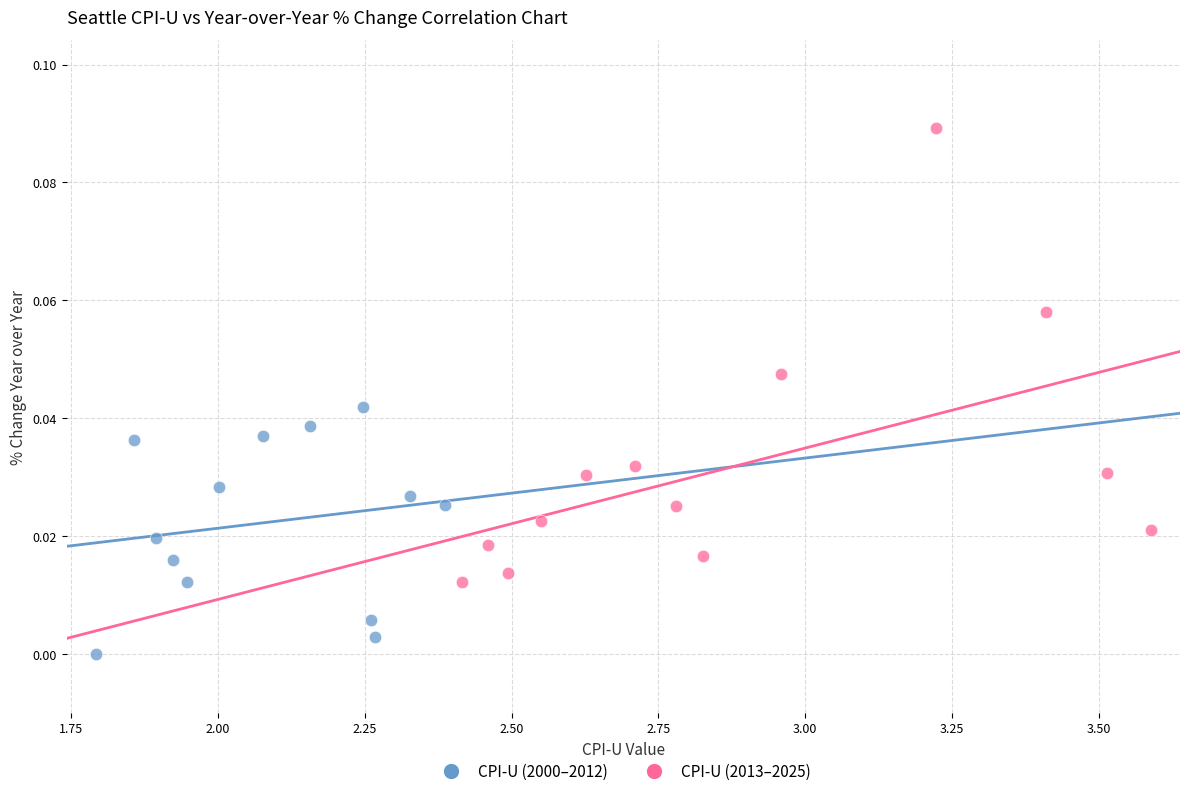

Which series has the widest spread of Y values?

CPI-U (2013–2025)